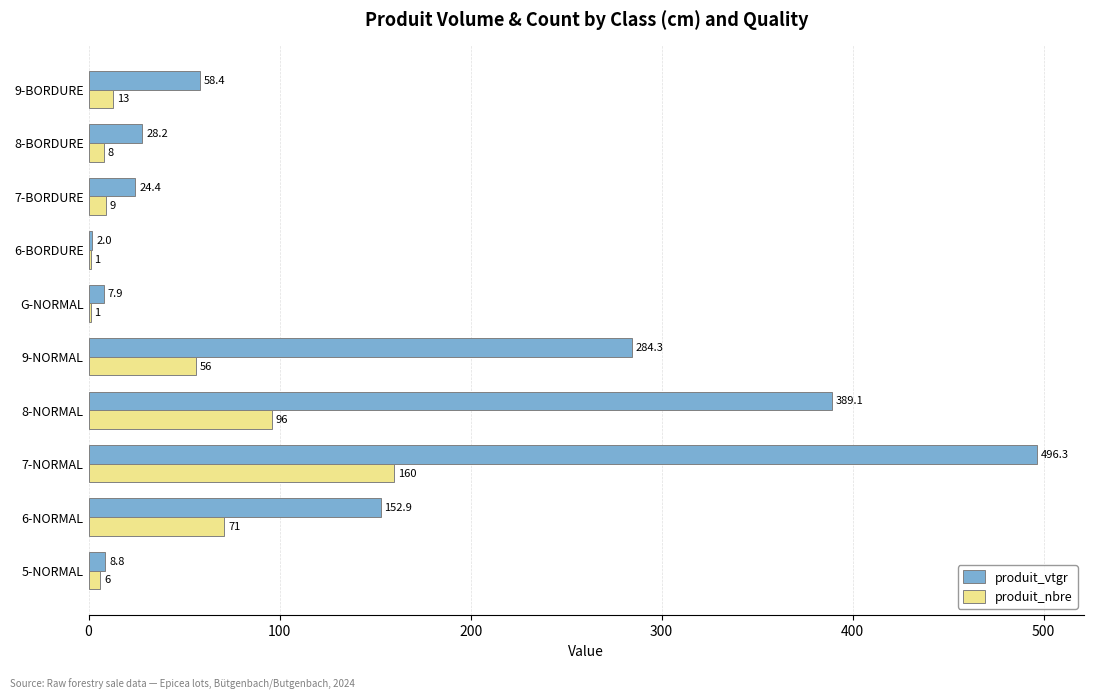

Which series changed the most between 5-NORMAL and 7-NORMAL?

produit_vtgr